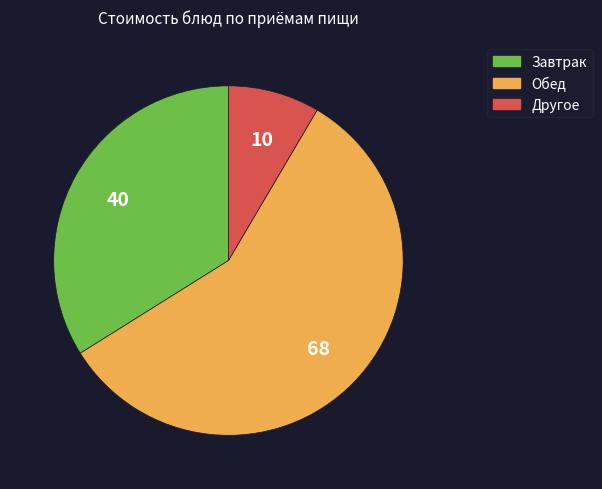

Does any single category account for the majority?

Yes